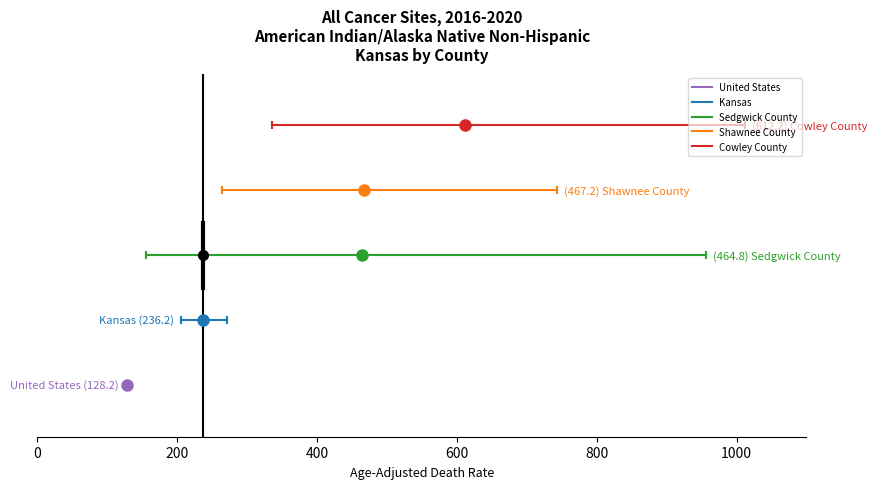

Is this an area chart (filled region under the line)?

No